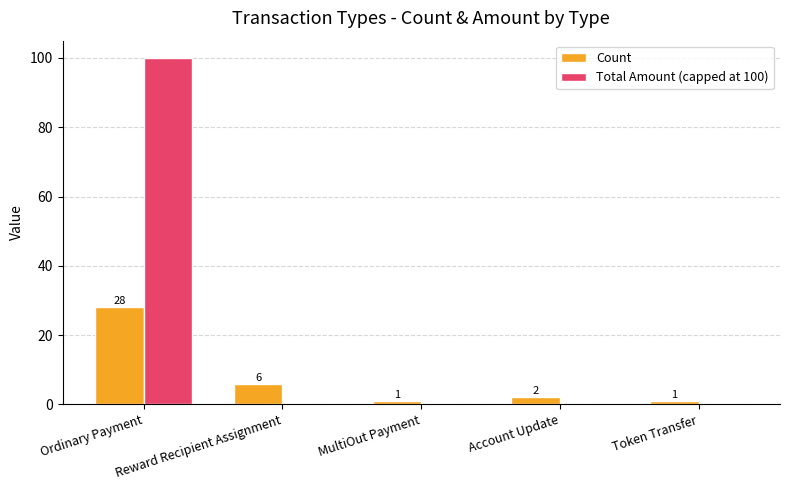

Count the number of categories in the chart.

5